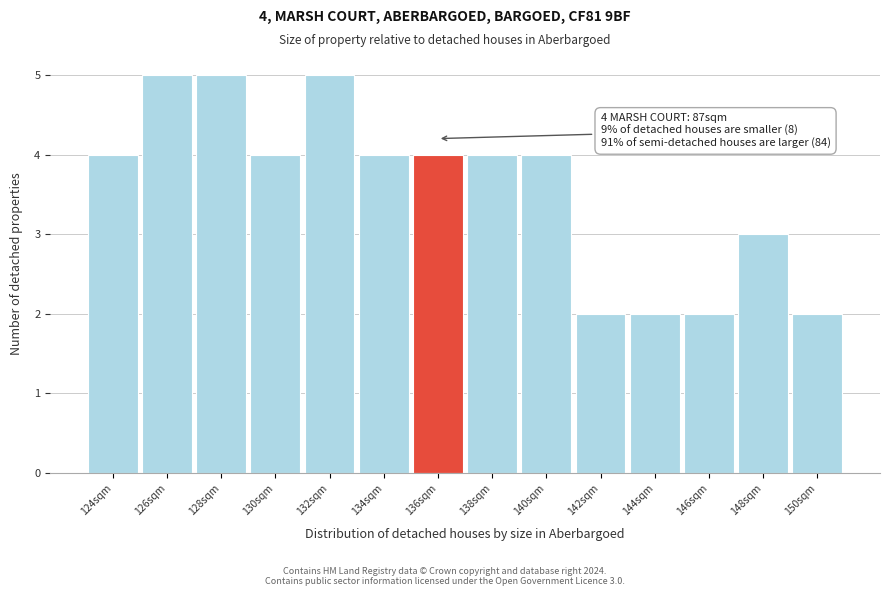

Reading right to left, list all the values displayed in this chart.

150sqm=2	148sqm=3	146sqm=2	144sqm=2	142sqm=2	140sqm=4	138sqm=4	136sqm=4	134sqm=4	132sqm=5	130sqm=4	128sqm=5	126sqm=5	124sqm=4